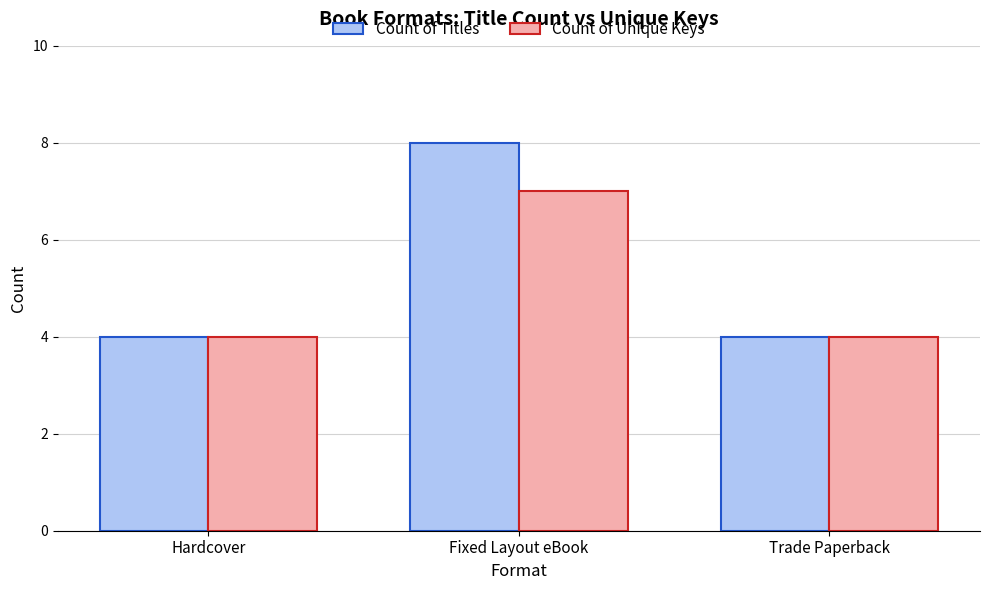

How many series are shown in this chart?

2